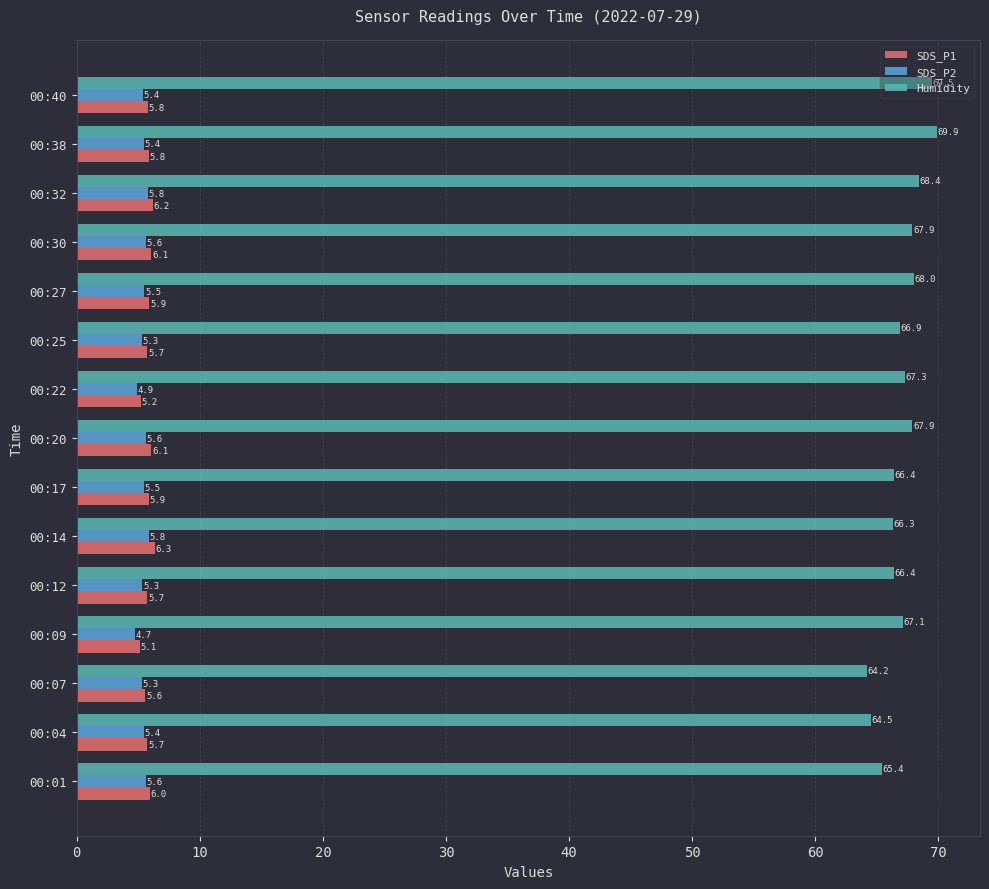

How many data points in SDS_P2 are less than 5?

2